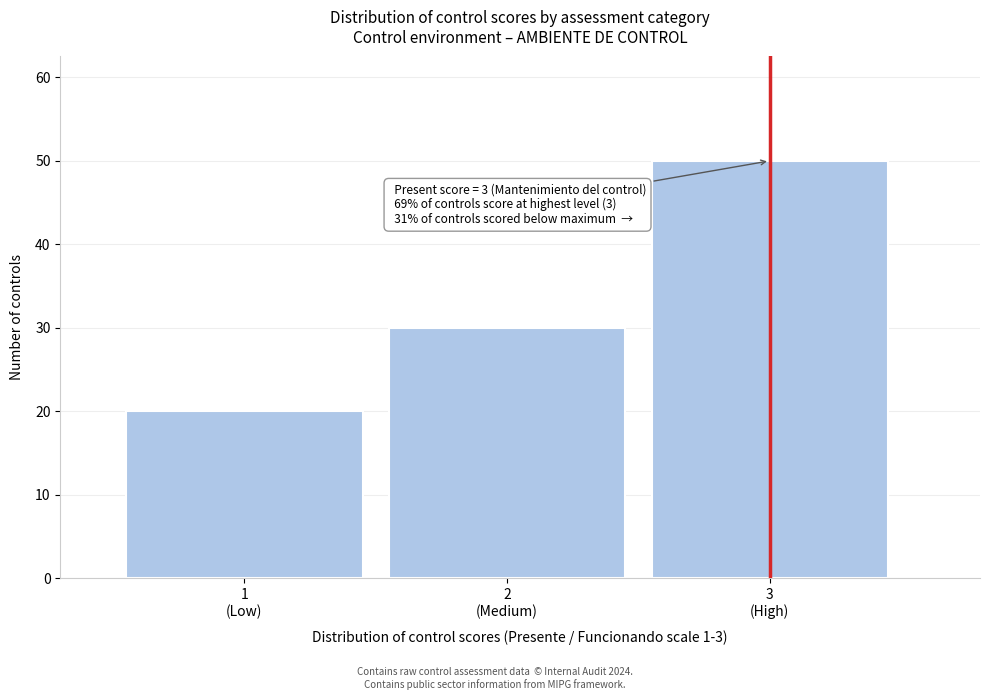

Reading left to right, transcribe all the data shown in this chart.

20	30	50